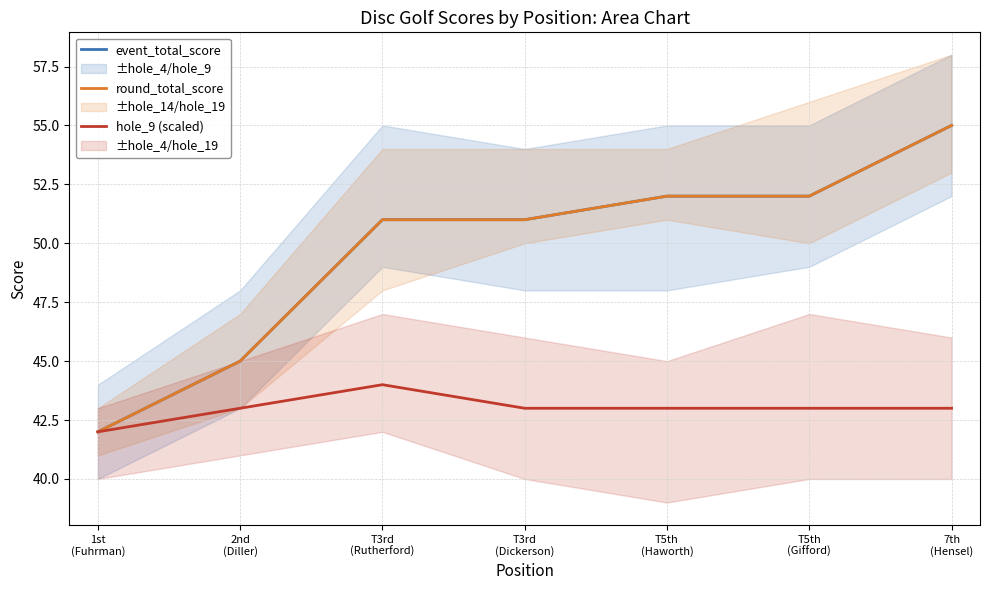

Where does the event_total_score series first go above 51?

T5th
(Haworth)